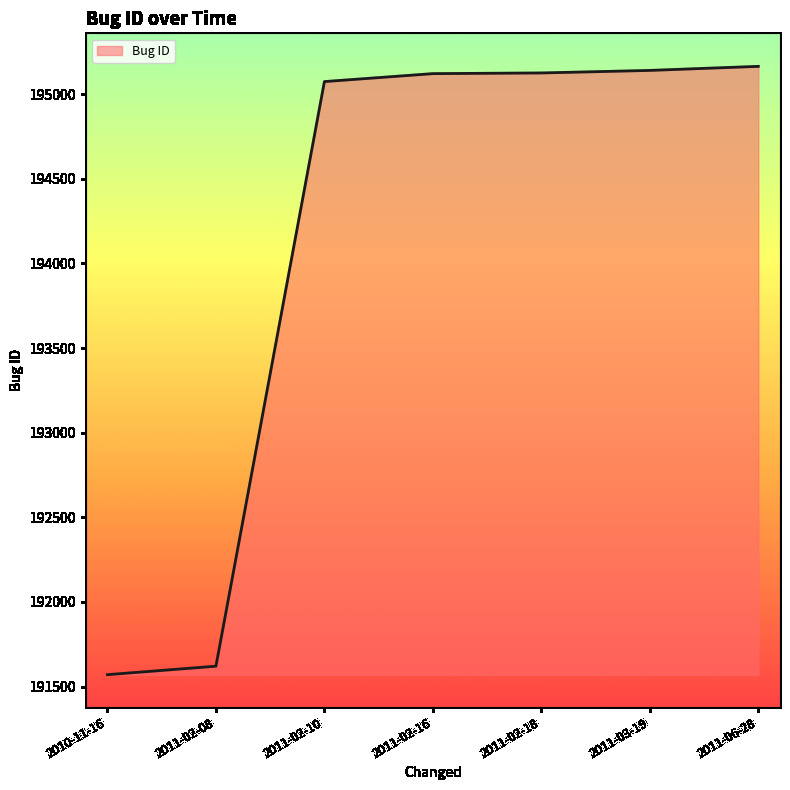

Which has a higher value, 2011-02-08 or 2011-02-18?

2011-02-18